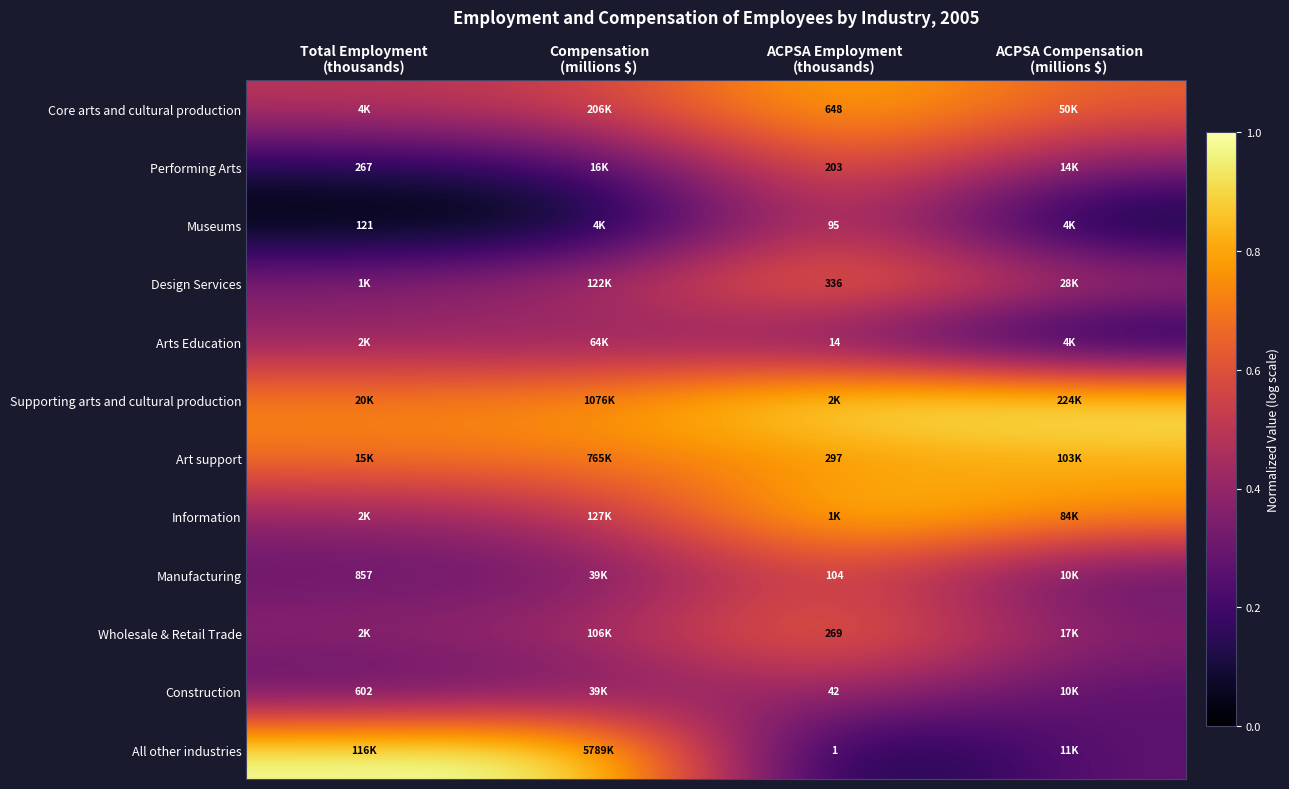

At which label is Performing Arts closest to 0?

Total Employment (thousands)